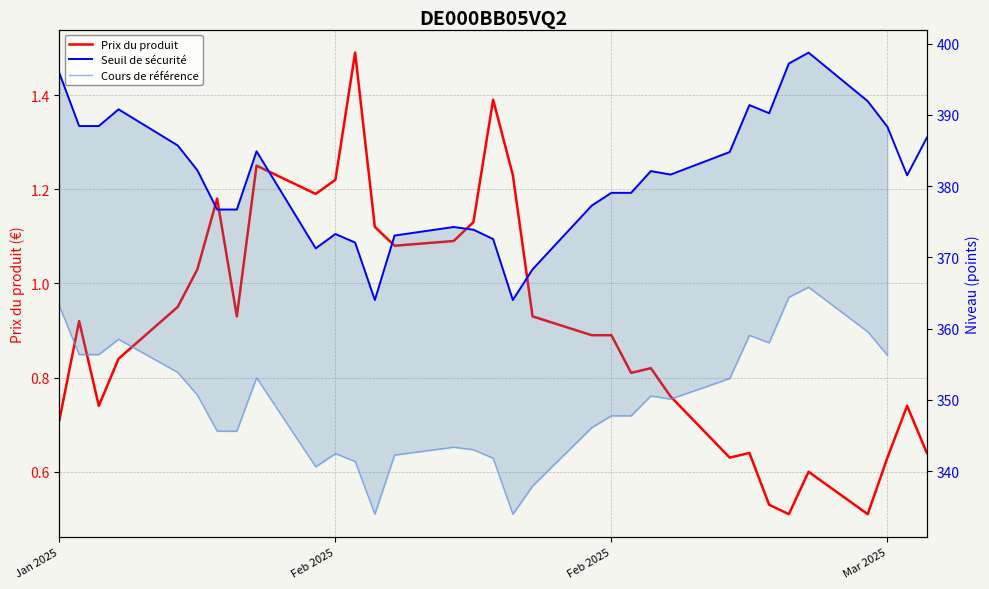

How many lines are shown in the chart?

3